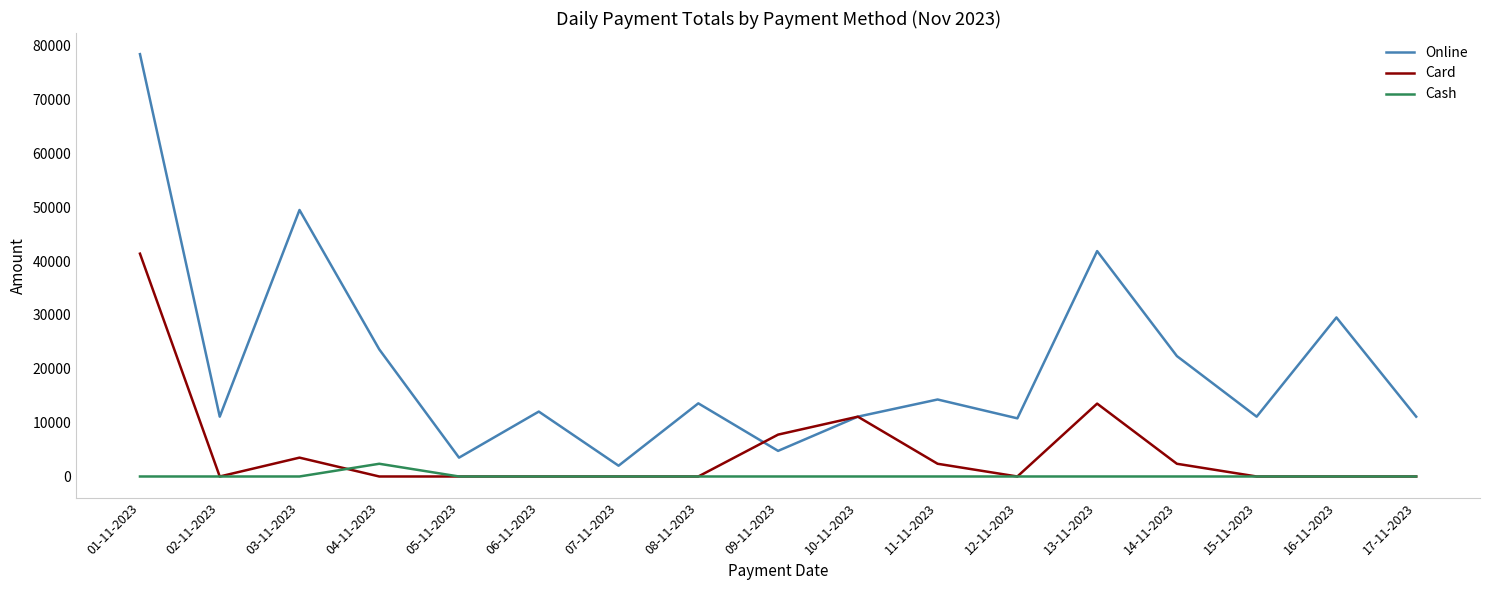

What is the average value of the Cash series?

139